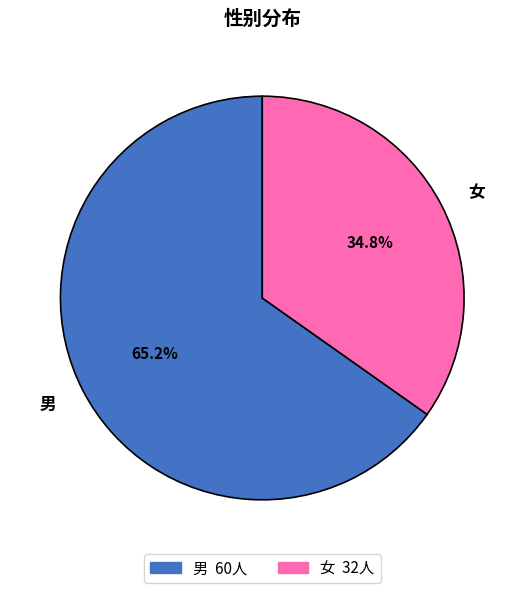

Is there a majority slice in this chart?

Yes